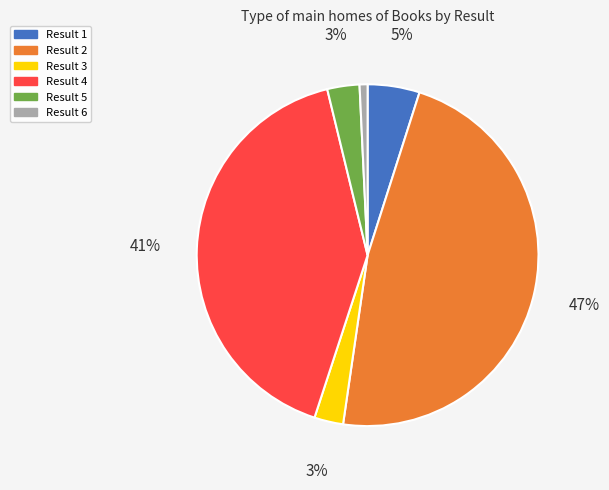

Which category has the biggest portion of the pie?

Result 2